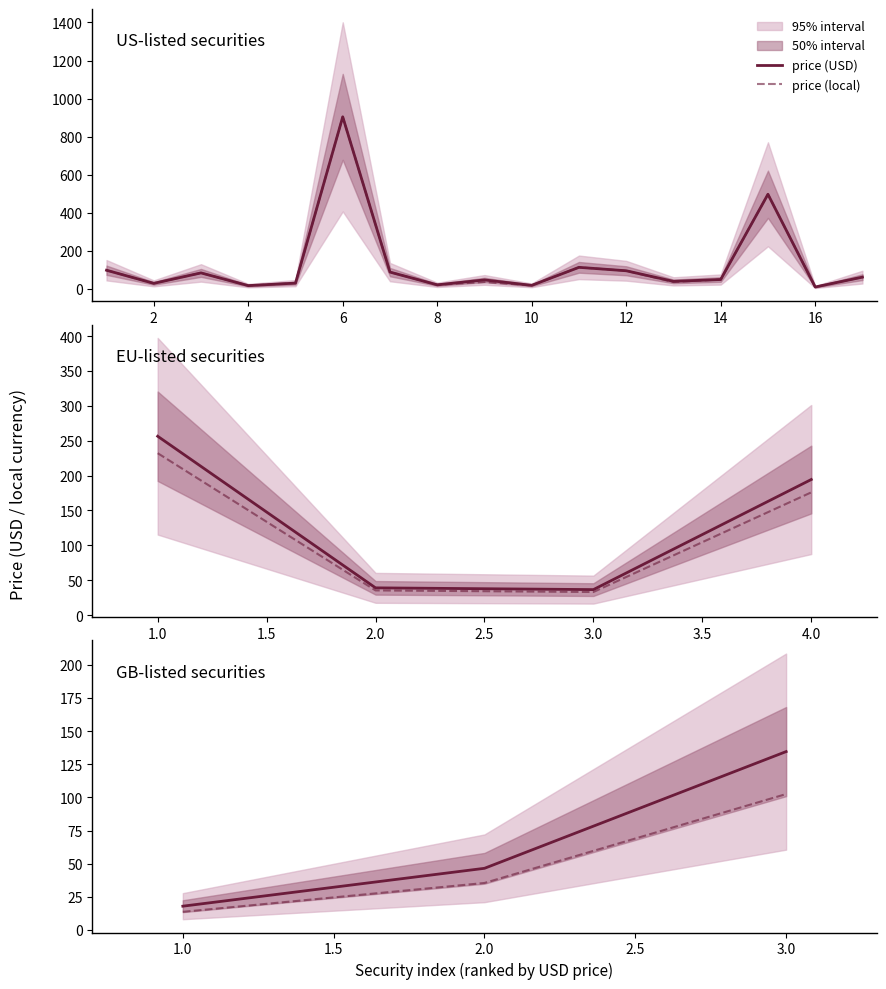

What is the lowest value of the price (local) series?

13.6